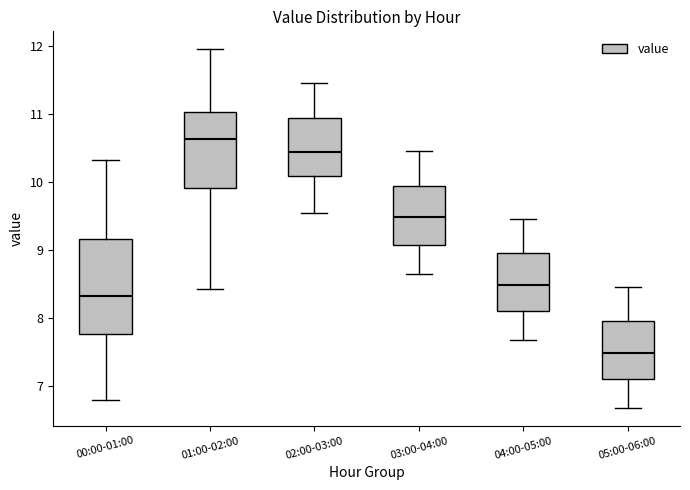

Which box's median line is the lowest?

05:00-06:00